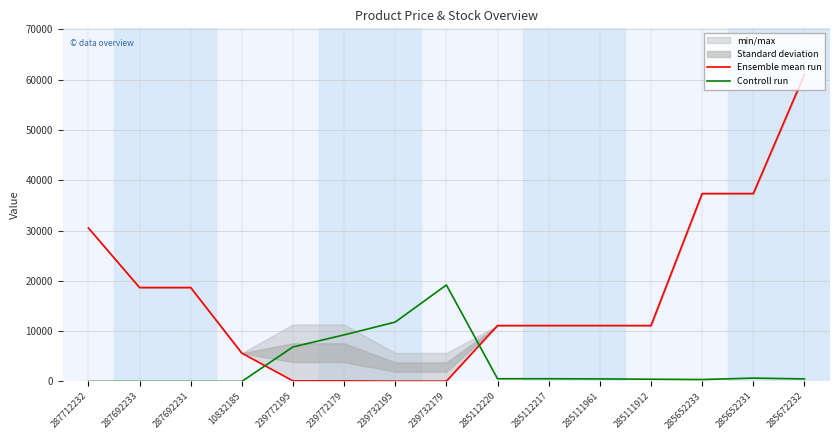

Where is the first local minimum for Controll run?

285652233